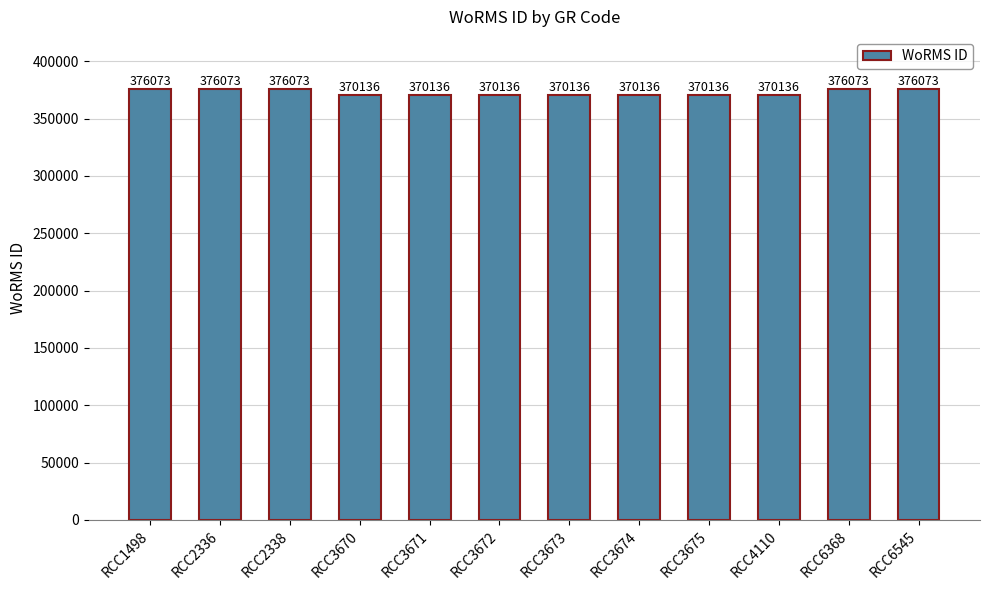

True or false: the data shows 629582 at RCC3671.

False